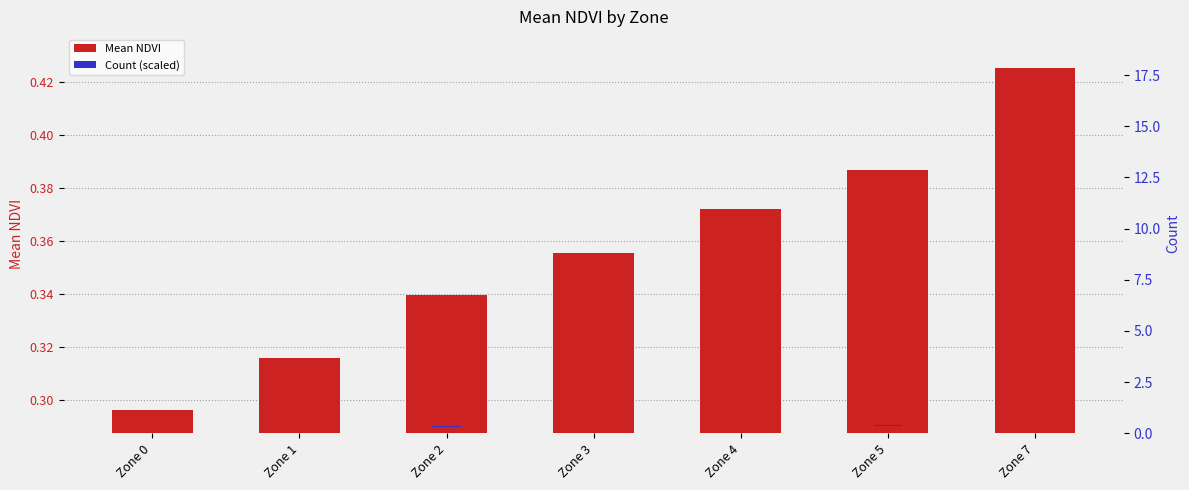

Reading right to left, transcribe all the data shown in this chart.

Mean NDVI: 0.4	0.4	0.4	0.4	0.3	0.3	0.3
Count (scaled): 0.0	0.0	0.0	0.0	0.0	0.0	0.0